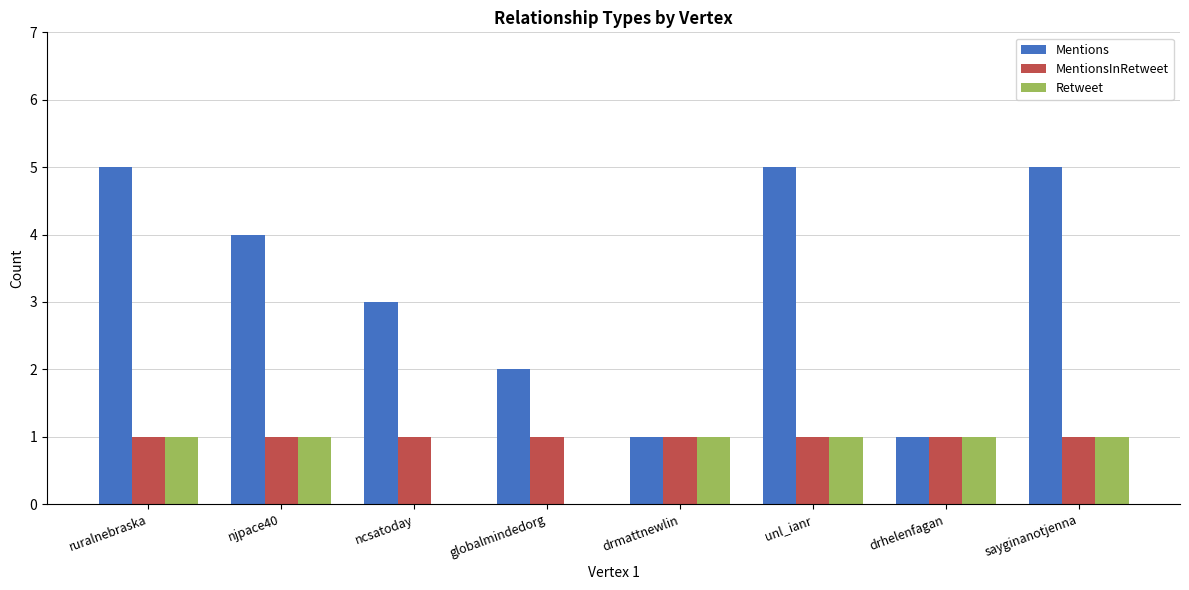

What is the greatest value displayed?

5